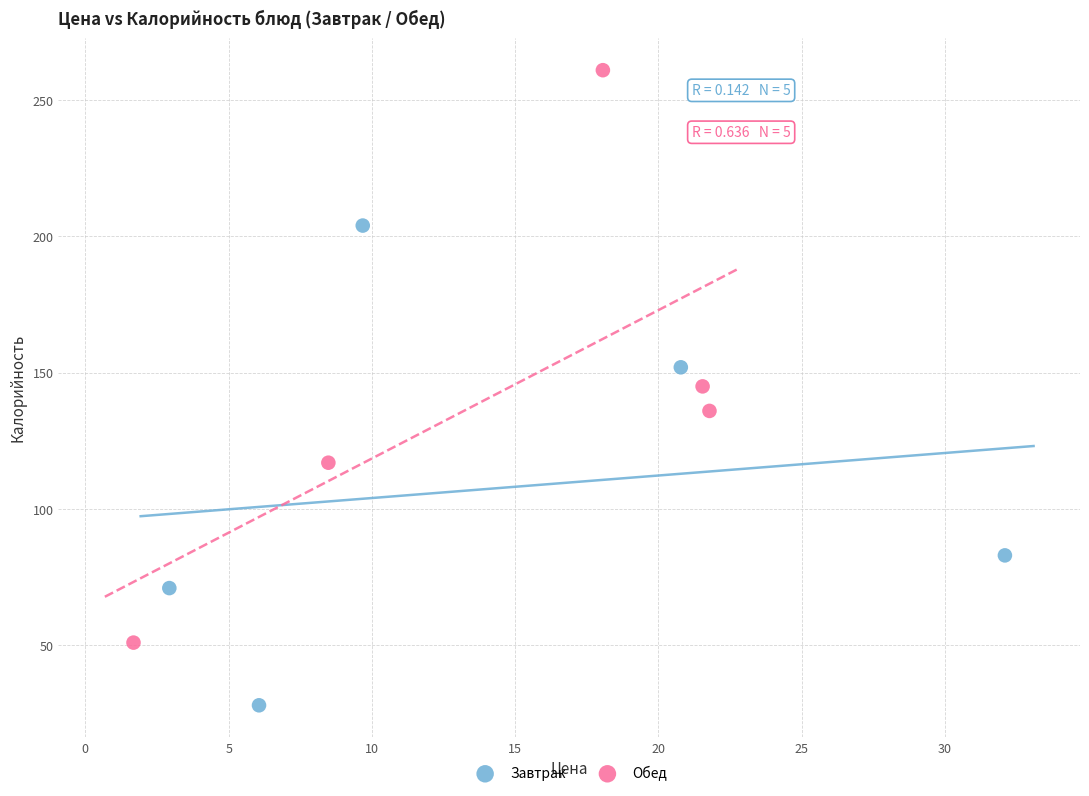

Which series has the widest spread of Y values?

Обед